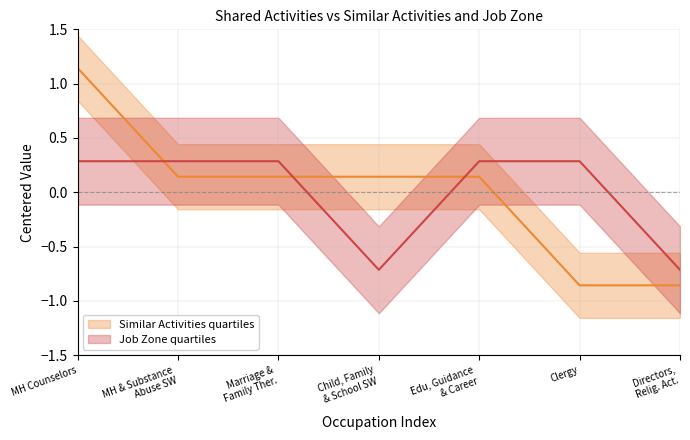

What is the sum of the Similar Activities values at MH & Substance Abuse SW and Edu, Guidance & Career?

0.3